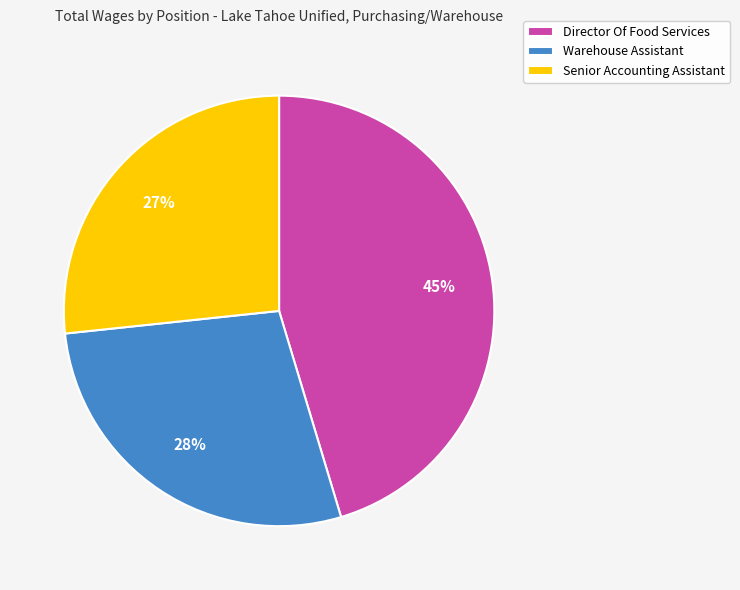

To the nearest percent, what is the average slice percentage?

33%